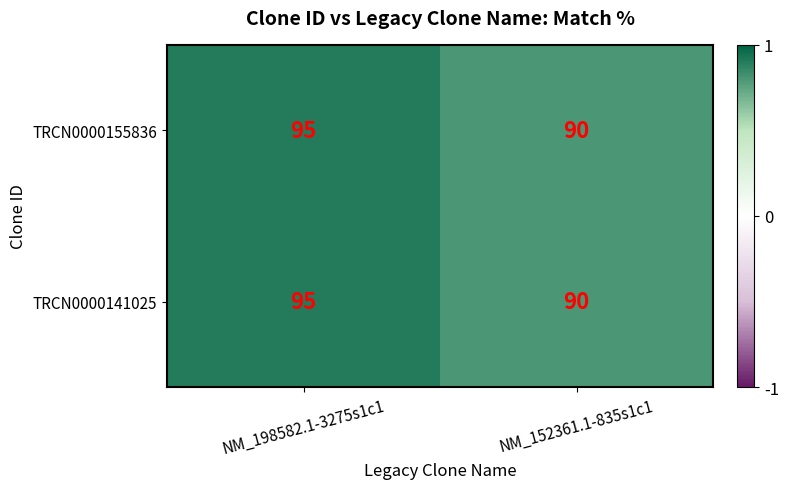

Reading left to right, transcribe all the data shown in this chart.

TRCN0000155836: 95	90
TRCN0000141025: 95	90